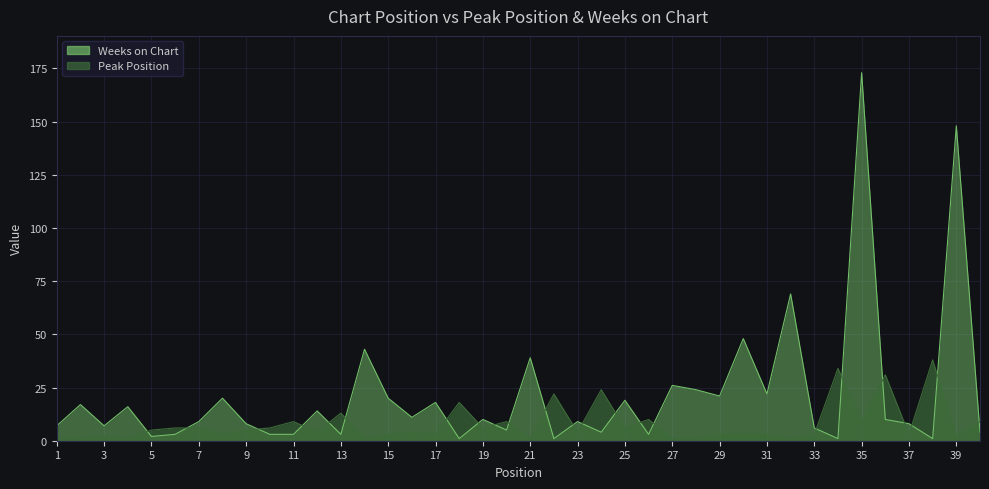

What is the difference between the second highest and second lowest values in the Weeks on Chart series?

147